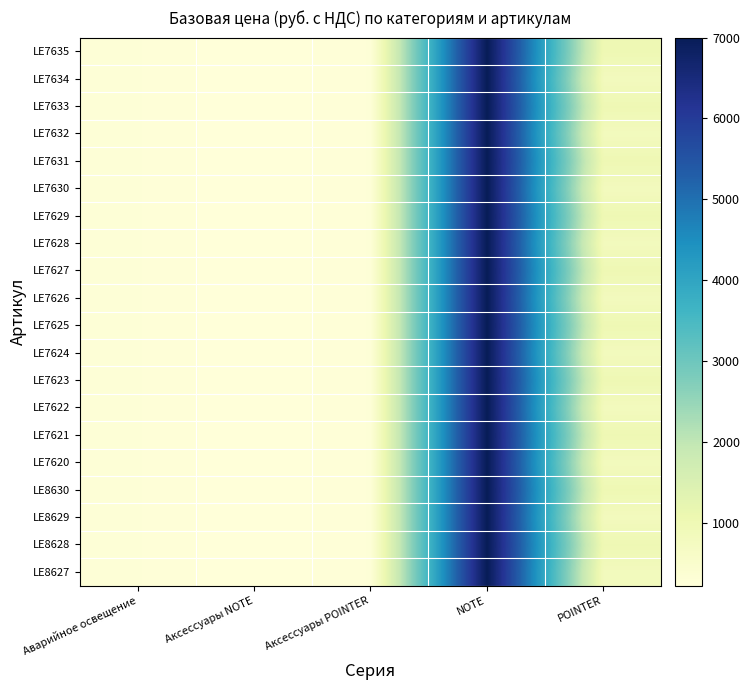

List the series in order of their peak value, lowest first.

LE8627, LE8628, LE8629, LE8630, LE7620, LE7621, LE7622, LE7623, LE7624, LE7625, LE7626, LE7627, LE7628, LE7629, LE7630, LE7631, LE7632, LE7633, LE7634, LE7635